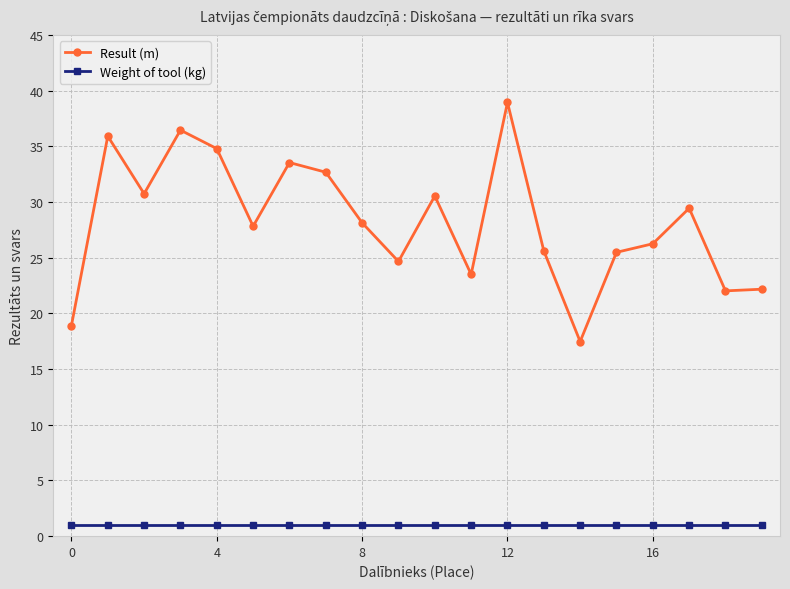

Which series has the largest range (max minus min)?

Result (m)